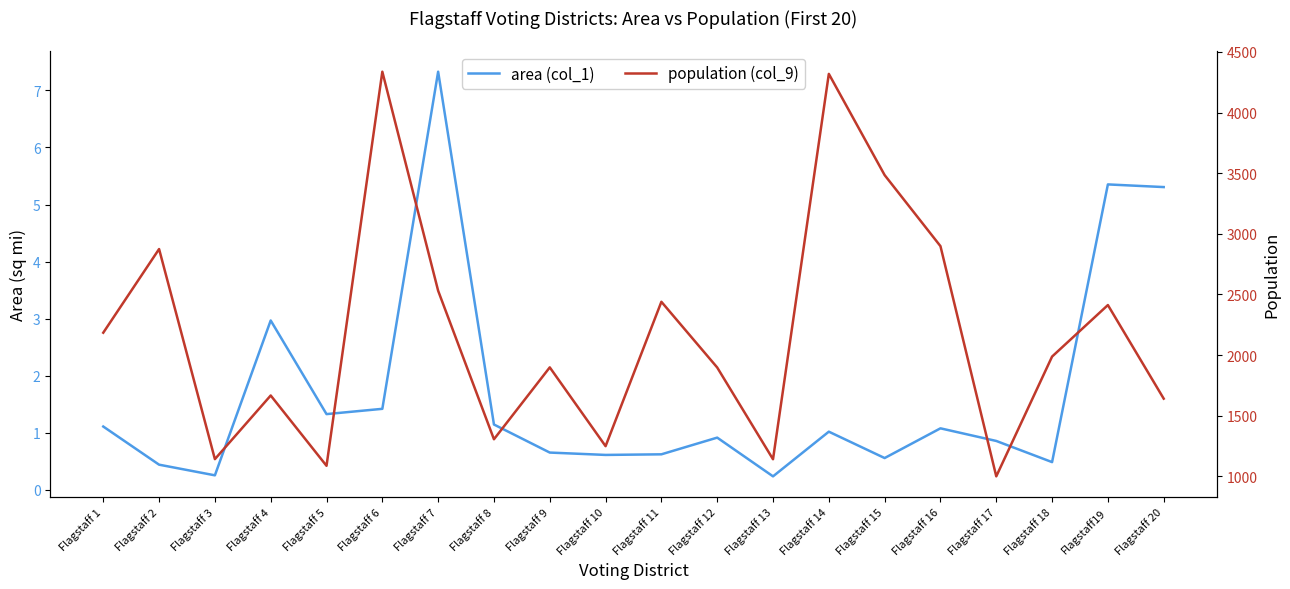

True or false: population (col_9) and area (col_1) intersect in this chart.

False